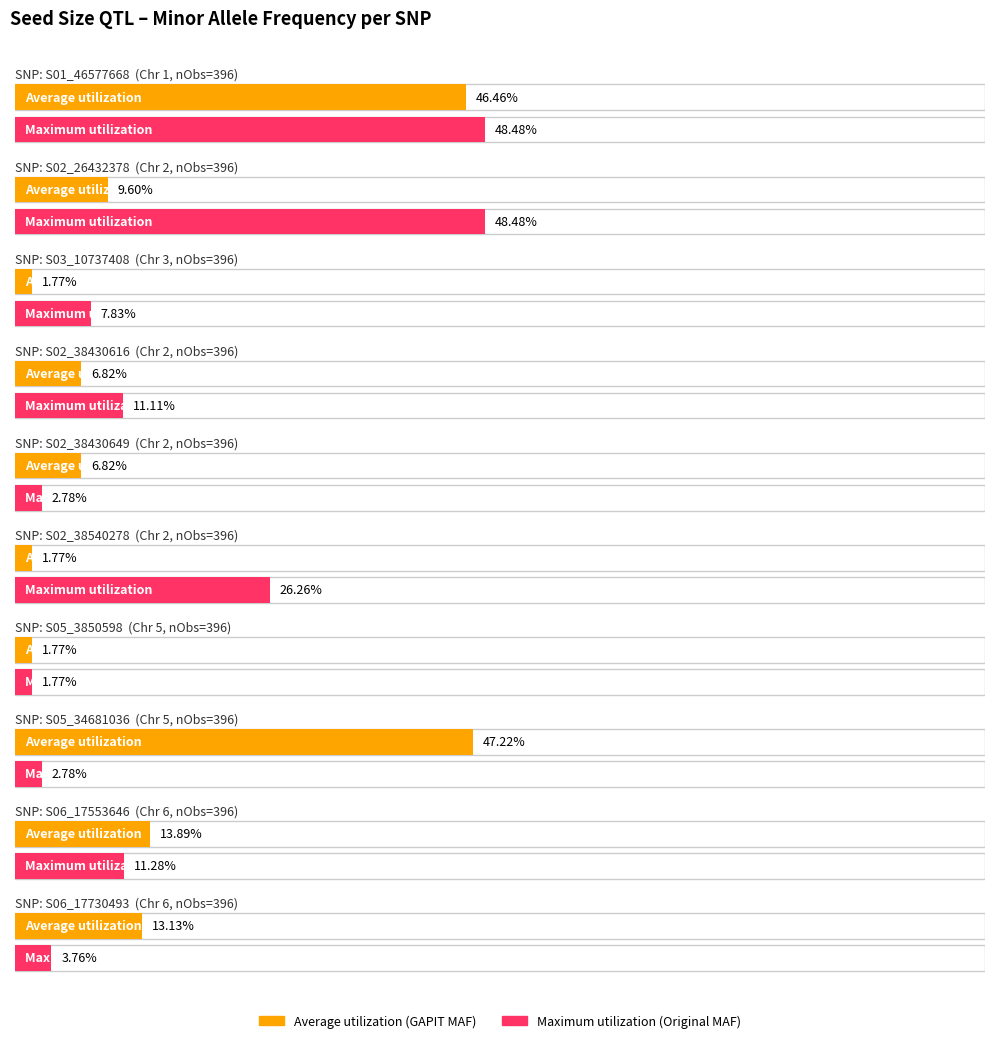

The value of Maximum utilization at S02_38430649 is 0.0. True or false?

False